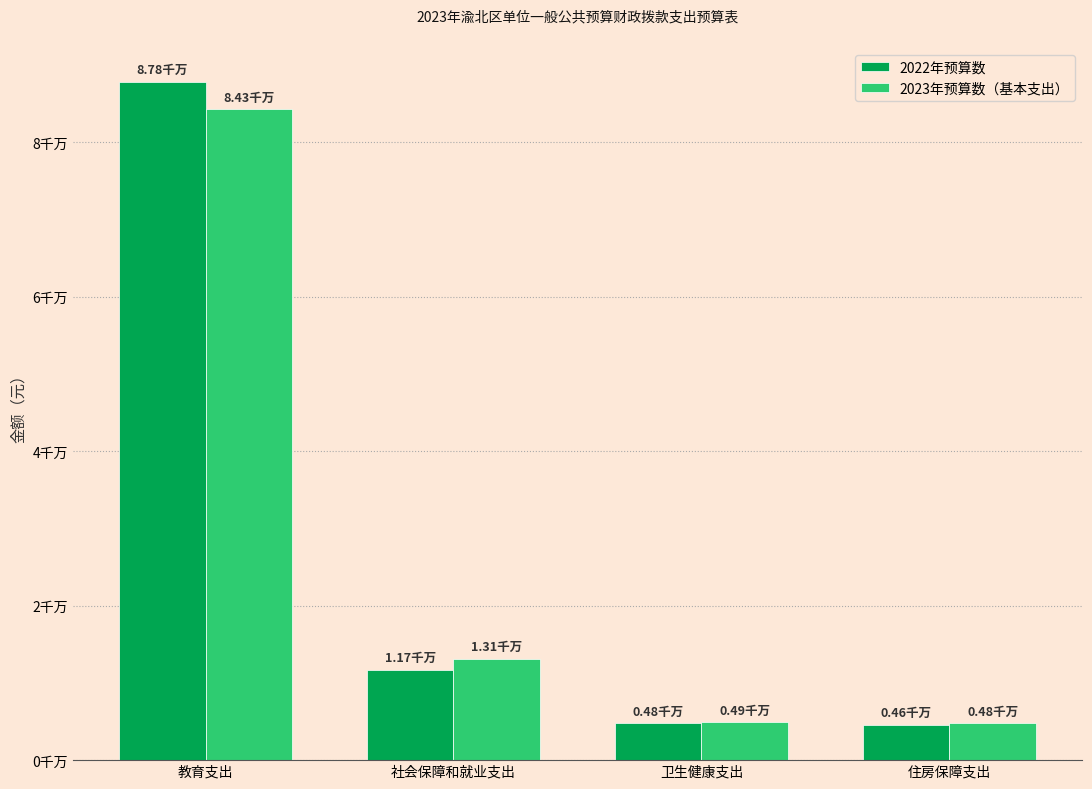

What is the difference between the 2022年预算数 values at 卫生健康支出 and 住房保障支出?

156142.6